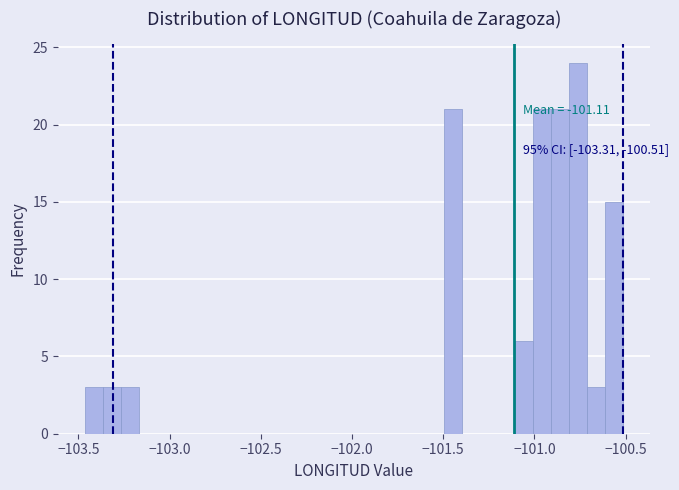

Read against the x-axis, roughly where is the centre of the tallest bar?

-100.75